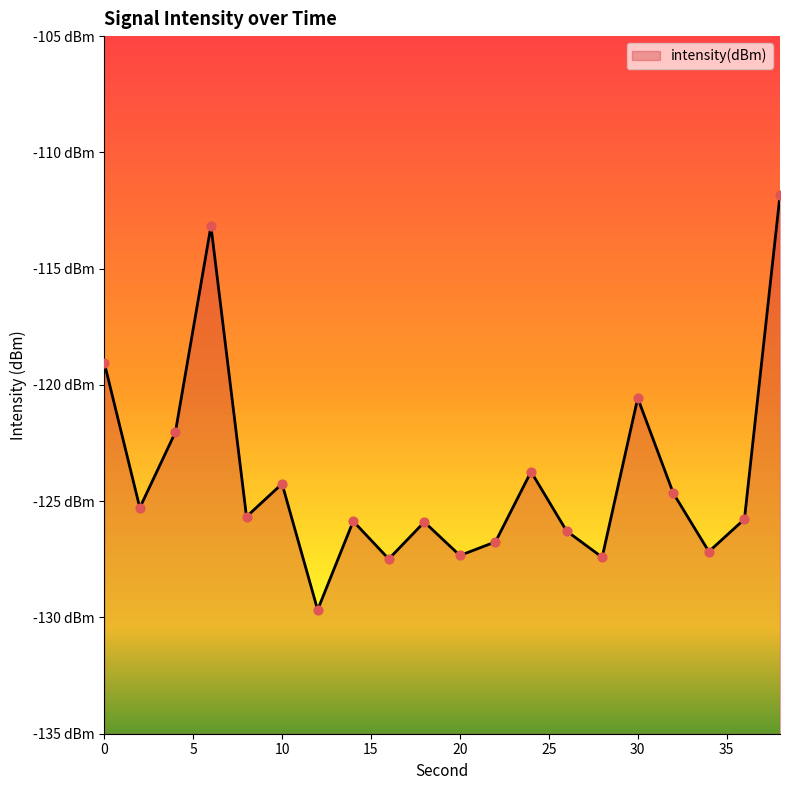

Between 24 and 32, which is larger?

24